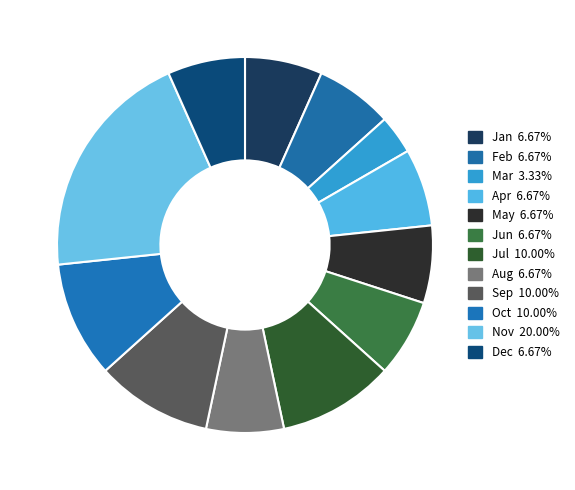

What is the change in value from Mar to Apr?

+1